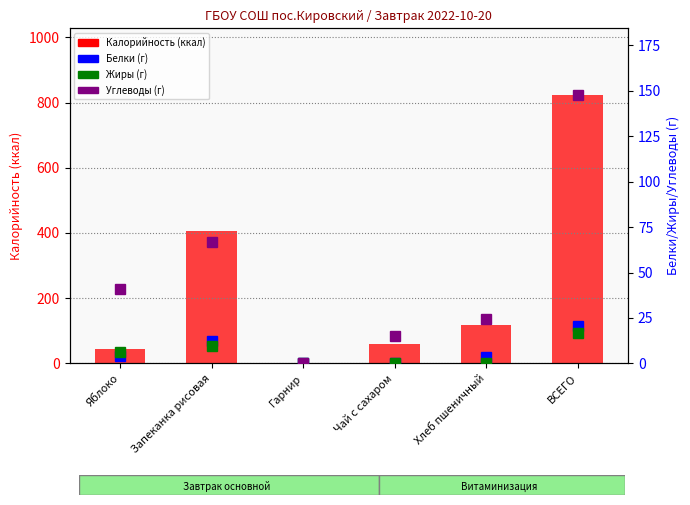

Which category has the lowest value in the Белки series?

Гарнир